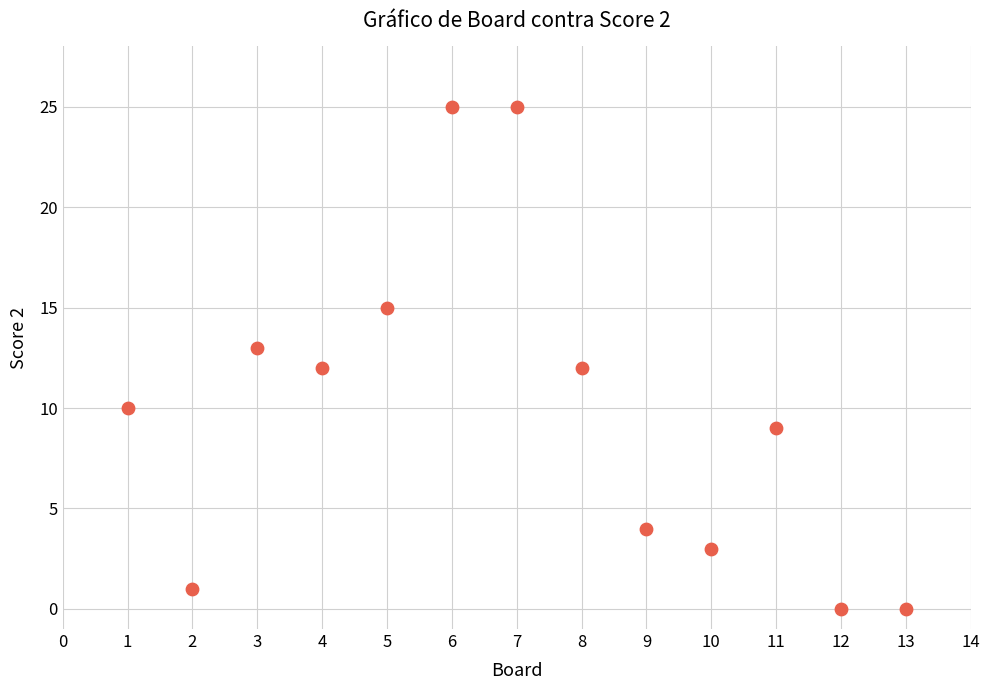

What is the range of X values (max minus min)?

12